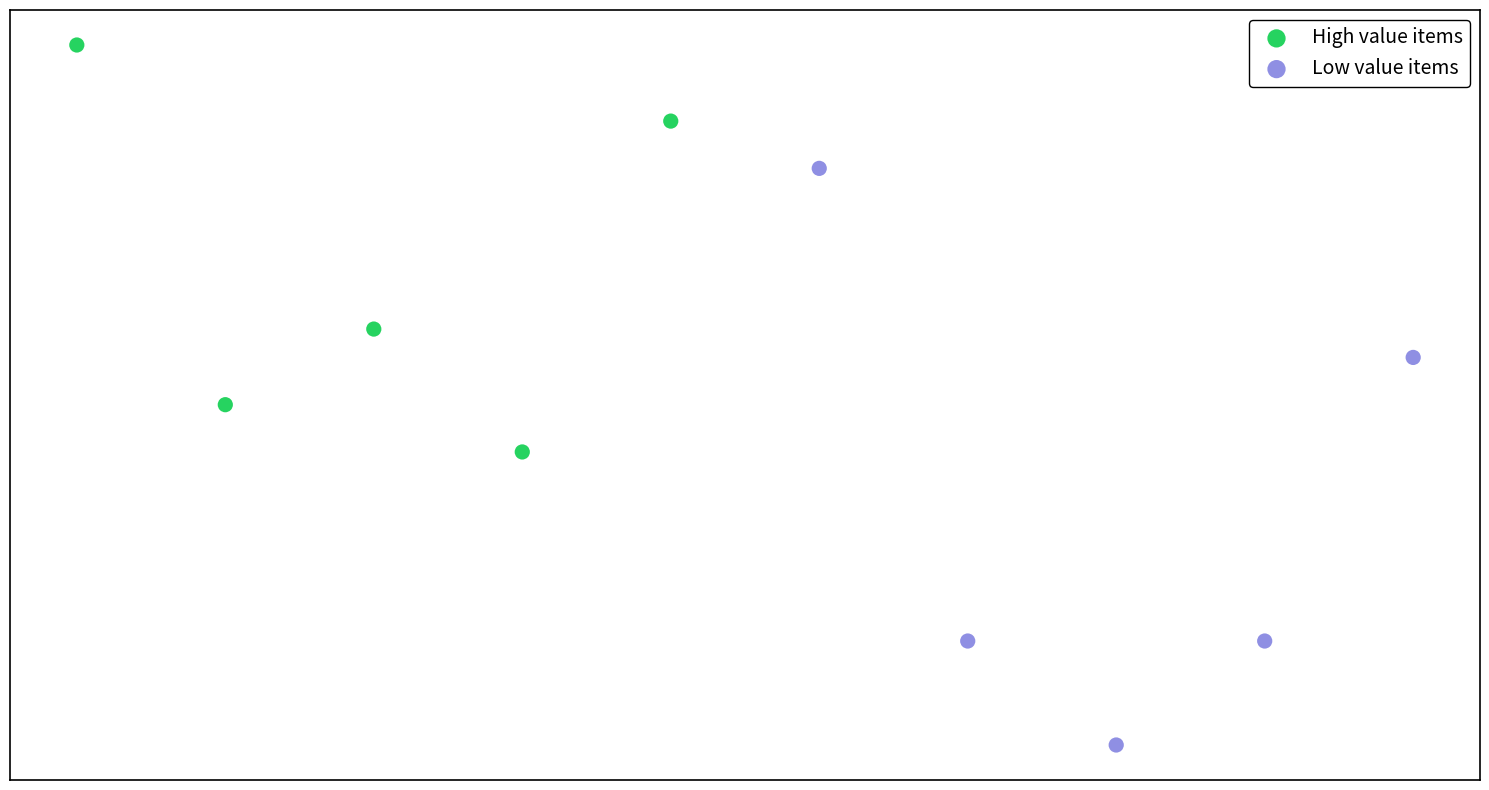

Which series has the largest Y range (max minus min)?

Low value items